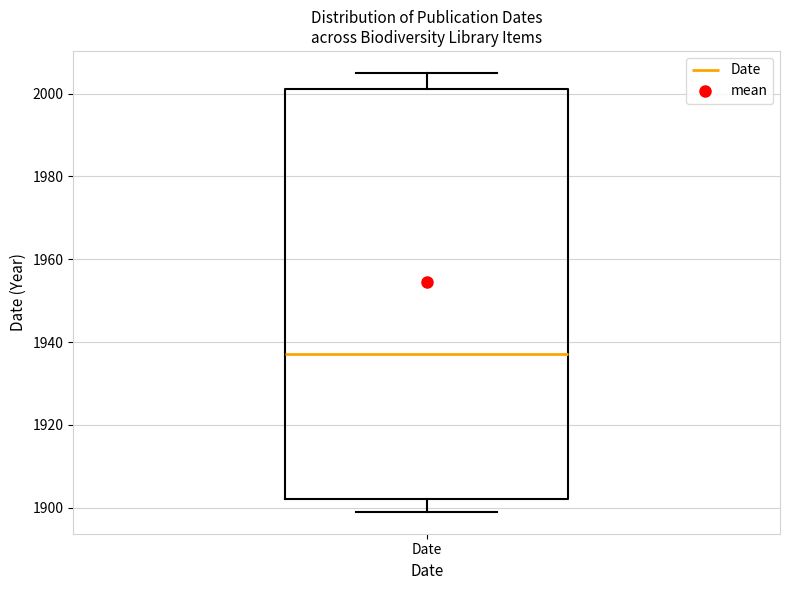

Where does the lower whisker of the box for Date end on the y-axis? The values are not printed on the chart, so give them approximately, as read against the axis.

1900